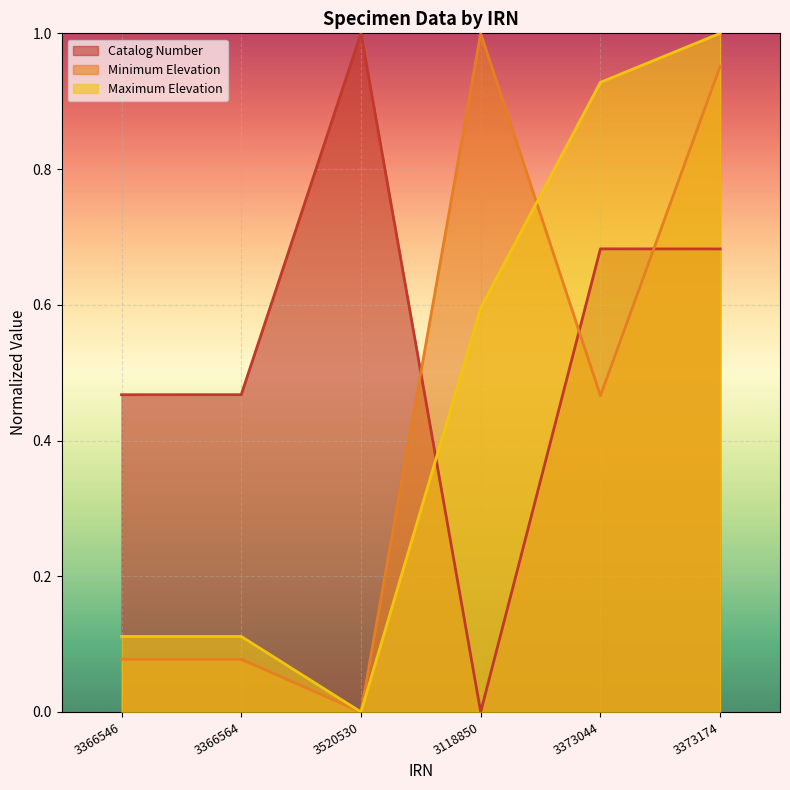

Reading right to left, list all the values displayed in this chart.

Catalog Number: 0.7	0.7	0.0	1.0	0.5	0.5
Minimum Elevation: 1.0	0.5	1.0	0.0	0.1	0.1
Maximum Elevation: 1.0	0.9	0.6	0.0	0.1	0.1